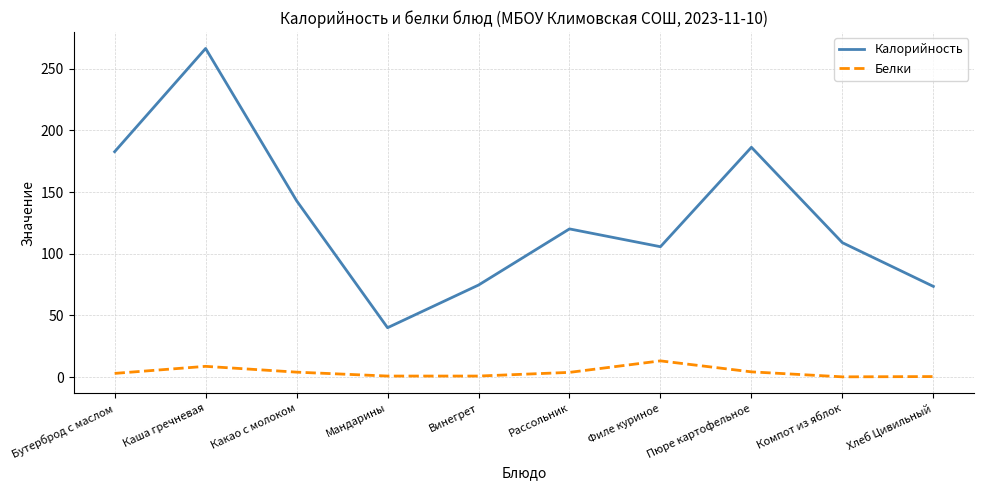

Which series has the largest total across all categories?

Калорийность